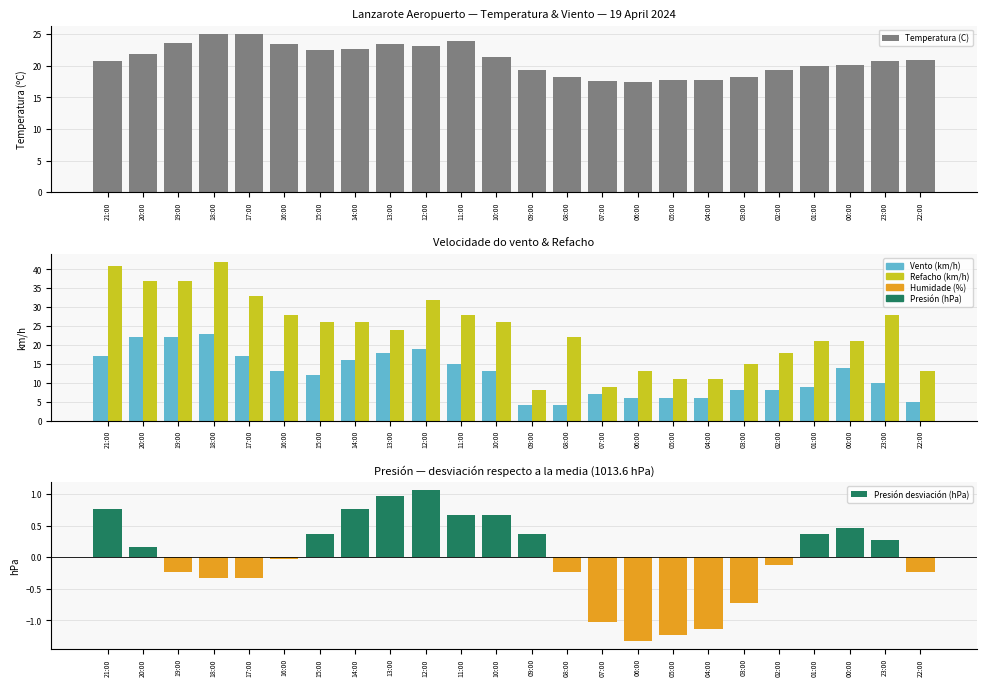

Reading right to left, what are all the values shown in this chart?

Temperatura (C): 22:00=20.9	23:00=20.8	00:00=20.2	01:00=19.9	02:00=19.4	03:00=18.2	04:00=17.7	05:00=17.7	06:00=17.5	07:00=17.6	08:00=18.2	09:00=19.3	10:00=21.4	11:00=23.9	12:00=23.2	13:00=23.4	14:00=22.6	15:00=22.5	16:00=23.4	17:00=25.1	18:00=25.1	19:00=23.6	20:00=21.8	21:00=20.8
Vento (km/h): 22:00=5.0	23:00=10.0	00:00=14.0	01:00=9.0	02:00=8.0	03:00=8.0	04:00=6.0	05:00=6.0	06:00=6.0	07:00=7.0	08:00=4.0	09:00=4.0	10:00=13.0	11:00=15.0	12:00=19.0	13:00=18.0	14:00=16.0	15:00=12.0	16:00=13.0	17:00=17.0	18:00=23.0	19:00=22.0	20:00=22.0	21:00=17.0
Refacho (km/h): 22:00=13.0	23:00=28.0	00:00=21.0	01:00=21.0	02:00=18.0	03:00=15.0	04:00=11.0	05:00=11.0	06:00=13.0	07:00=9.0	08:00=22.0	09:00=8.0	10:00=26.0	11:00=28.0	12:00=32.0	13:00=24.0	14:00=26.0	15:00=26.0	16:00=28.0	17:00=33.0	18:00=42.0	19:00=37.0	20:00=37.0	21:00=41.0
Presión desviación (hPa): 22:00=-0.2	23:00=0.3	00:00=0.5	01:00=0.4	02:00=-0.1	03:00=-0.7	04:00=-1.1	05:00=-1.2	06:00=-1.3	07:00=-1.0	08:00=-0.2	09:00=0.4	10:00=0.7	11:00=0.7	12:00=1.1	13:00=1.0	14:00=0.8	15:00=0.4	16:00=-0.0	17:00=-0.3	18:00=-0.3	19:00=-0.2	20:00=0.2	21:00=0.8